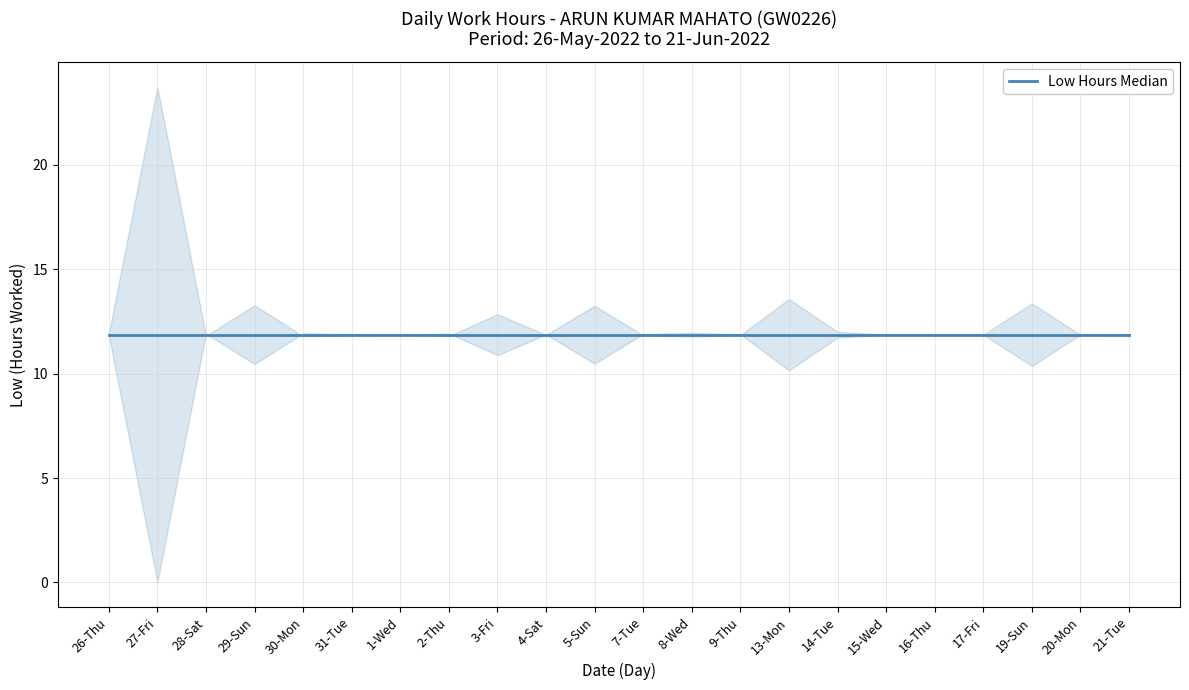

What is the label of the 11th point from the right?

7-Tue